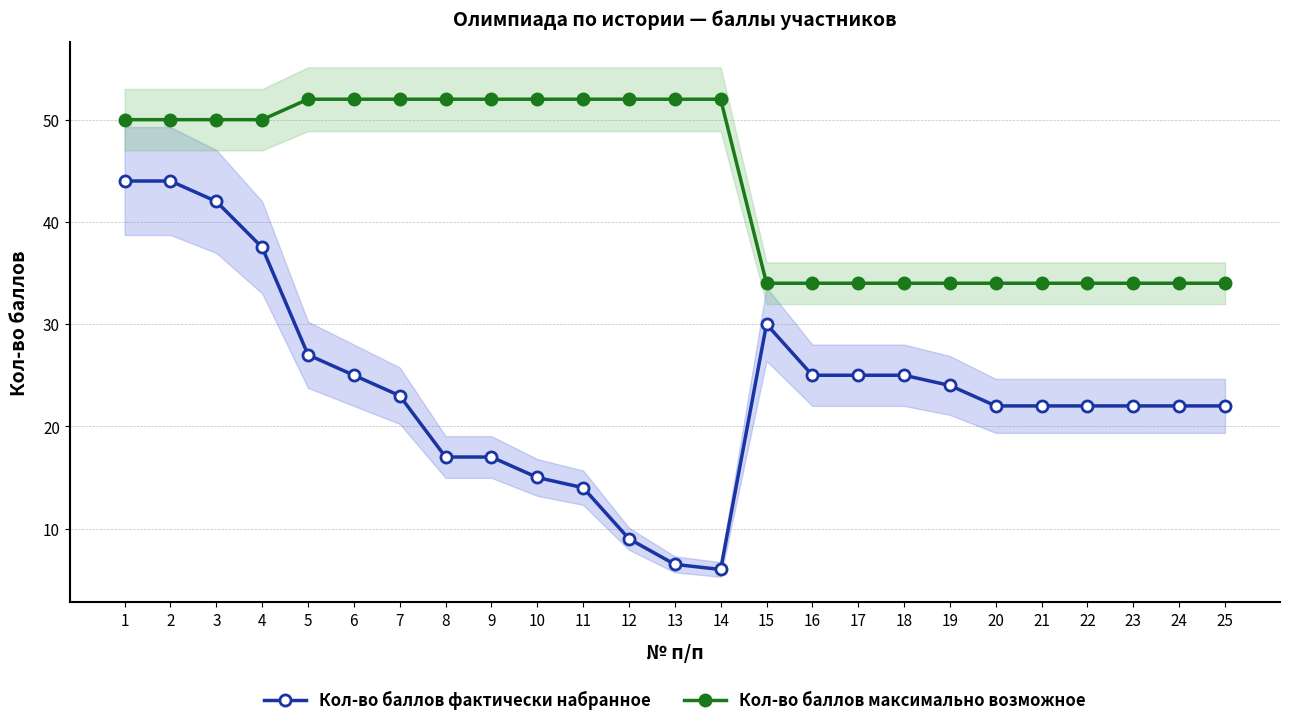

True or false: Кол-во баллов максимально возможное and Кол-во баллов фактически набранное cross at least once.

False